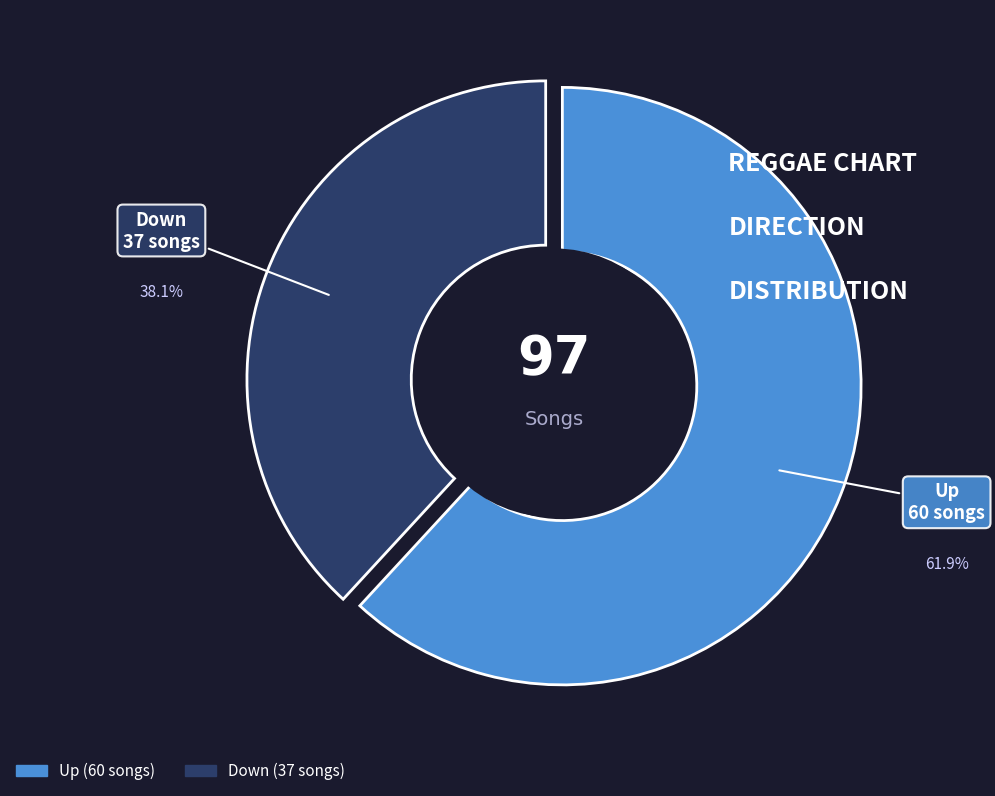

The up slice represents 62% of the pie. True or false?

True